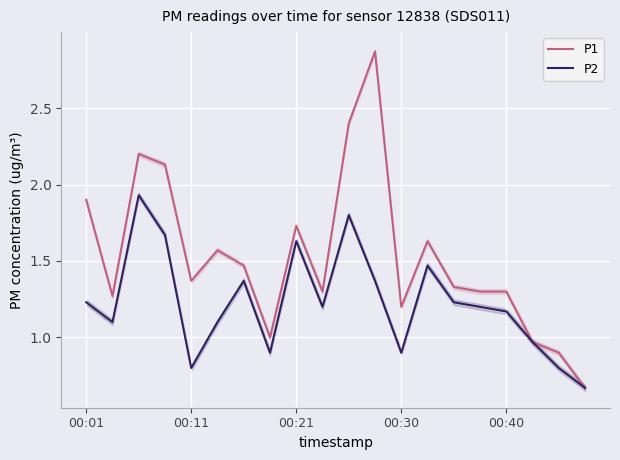

Reading left to right, transcribe all the data shown in this chart.

P1: 1.9	1.3	2.2	2.1	1.4	1.6	1.5	1.0	1.7	1.3	2.4	2.9	1.2	1.6	1.3	1.3	1.3	1.0	0.9	0.7
P2: 1.2	1.1	1.9	1.7	0.8	1.1	1.4	0.9	1.6	1.2	1.8	1.4	0.9	1.5	1.2	1.2	1.2	1.0	0.8	0.7